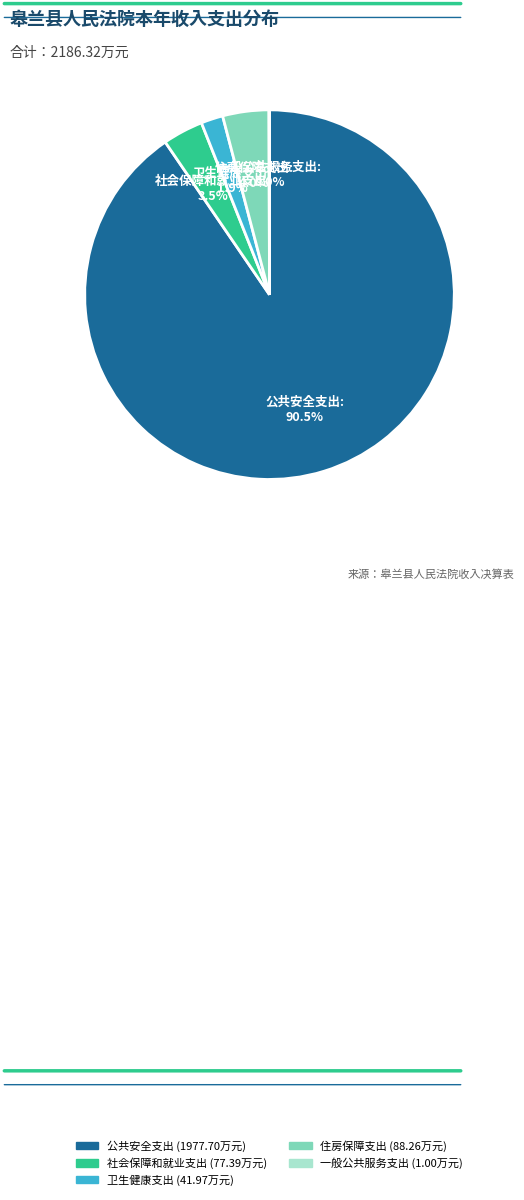

Which category accounts for the majority?

公共安全支出